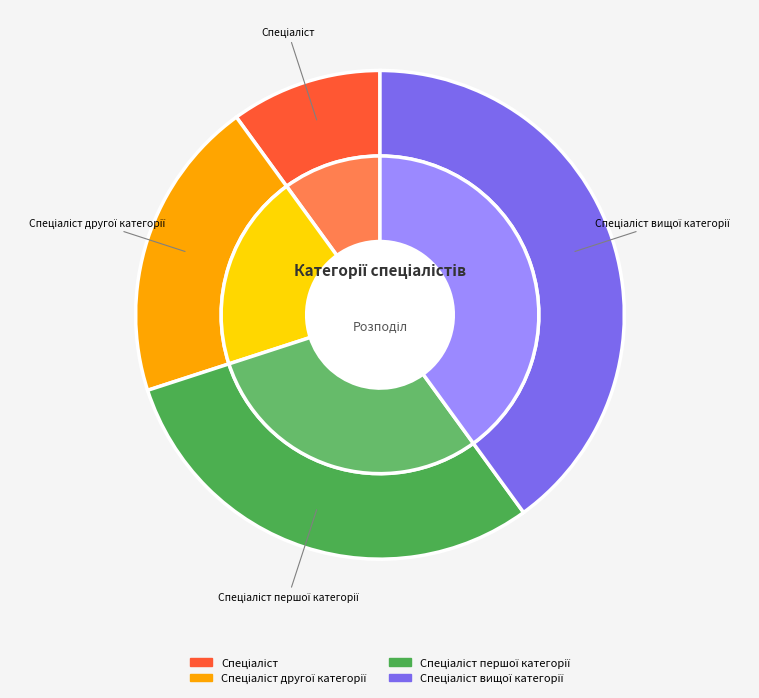

What percentage is NOT represented by Спеціаліст?

90.0%